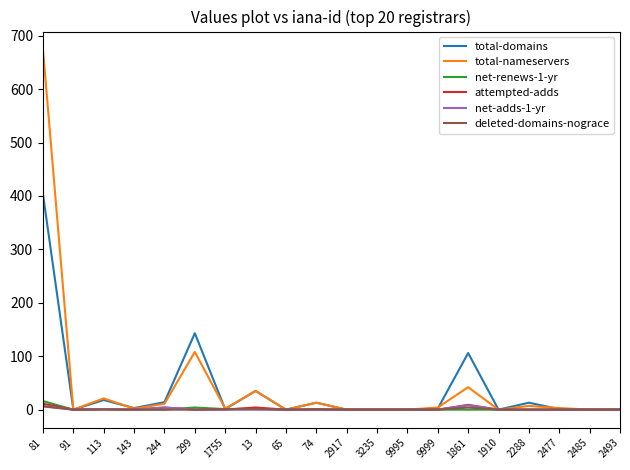

What are all the series names shown in the legend?

total-domains, total-nameservers, net-renews-1-yr, attempted-adds, net-adds-1-yr, deleted-domains-nograce